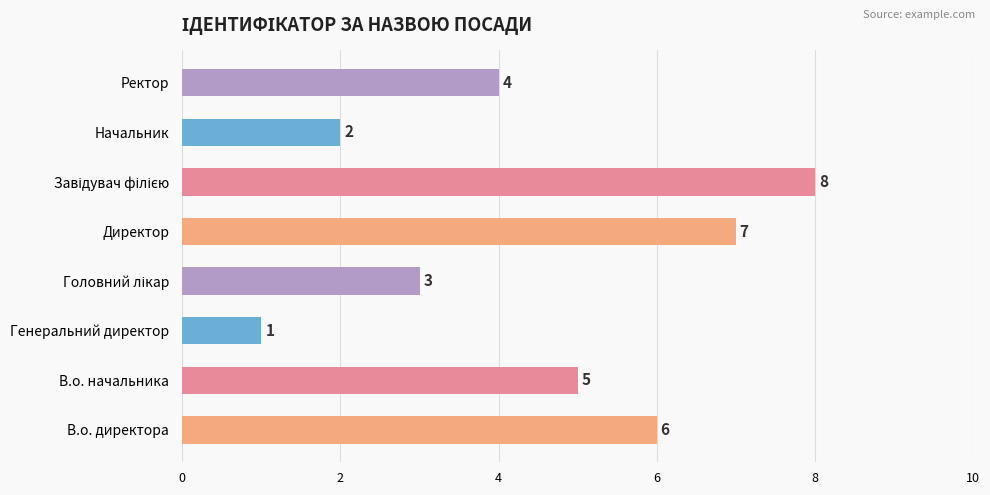

What is the change in value from В.о. начальника to Генеральний директор?

-4